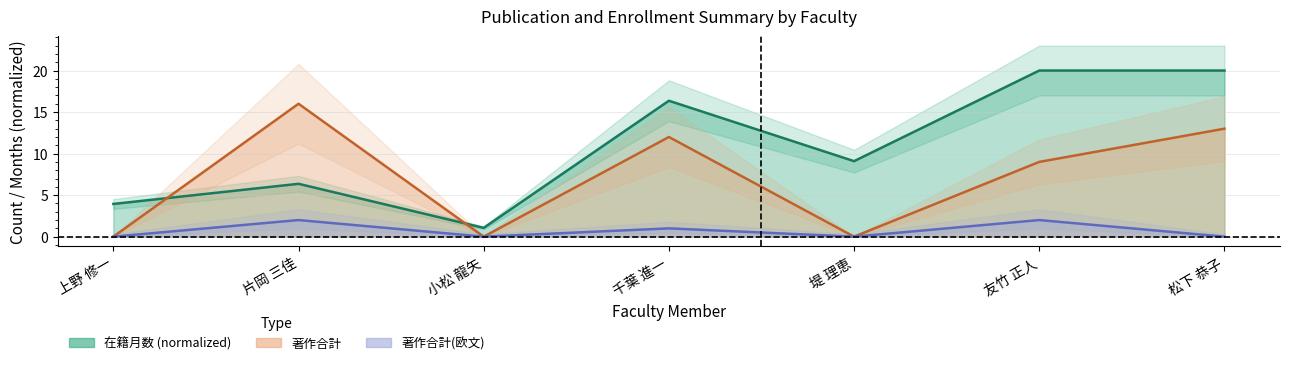

At which category does 著作合計 reach its first local valley?

小松 龍矢